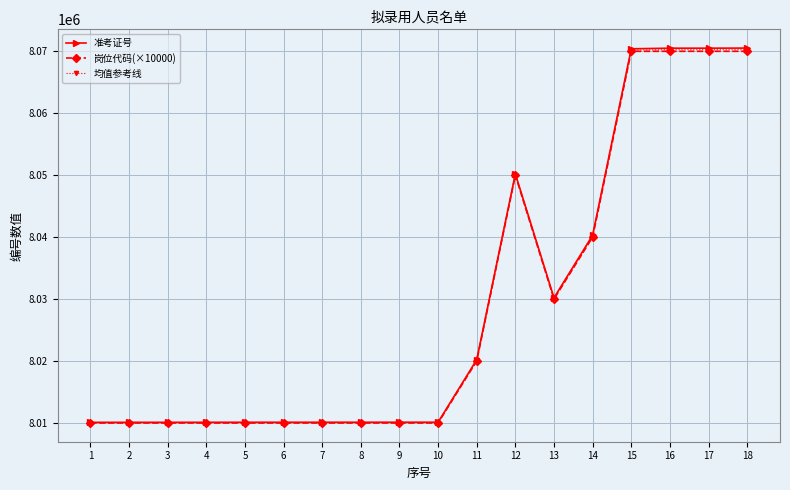

Is it true that 准考证号 equals 8010116.0 at 6?

True